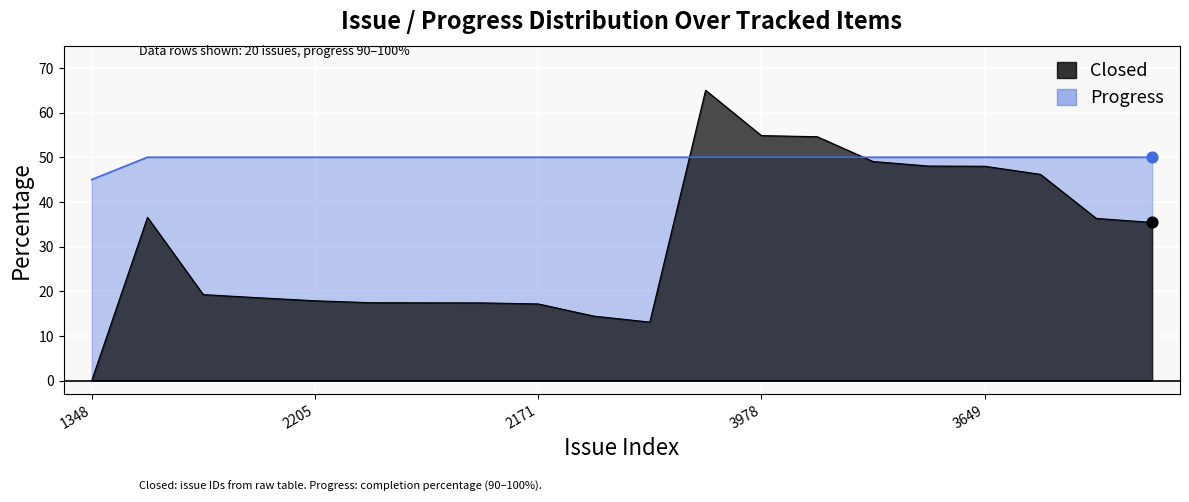

Which series has the largest total across all categories?

Progress